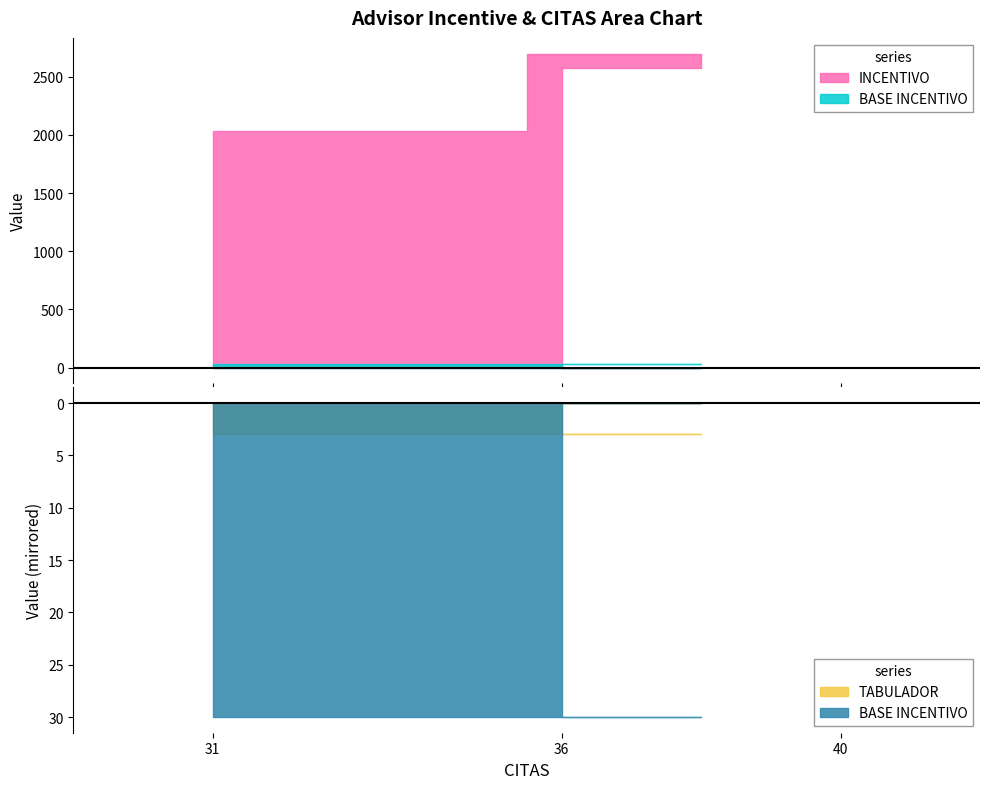

What is the sum of all TABULADOR values?

9